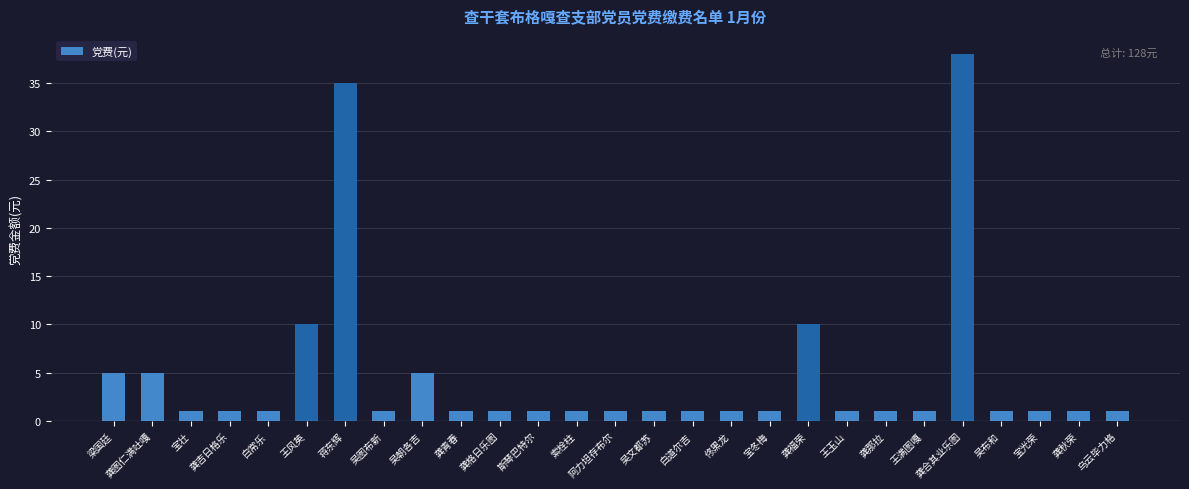

Approximately how many times larger is the value at 王满图嘎 compared to 索栓柱?

1.0